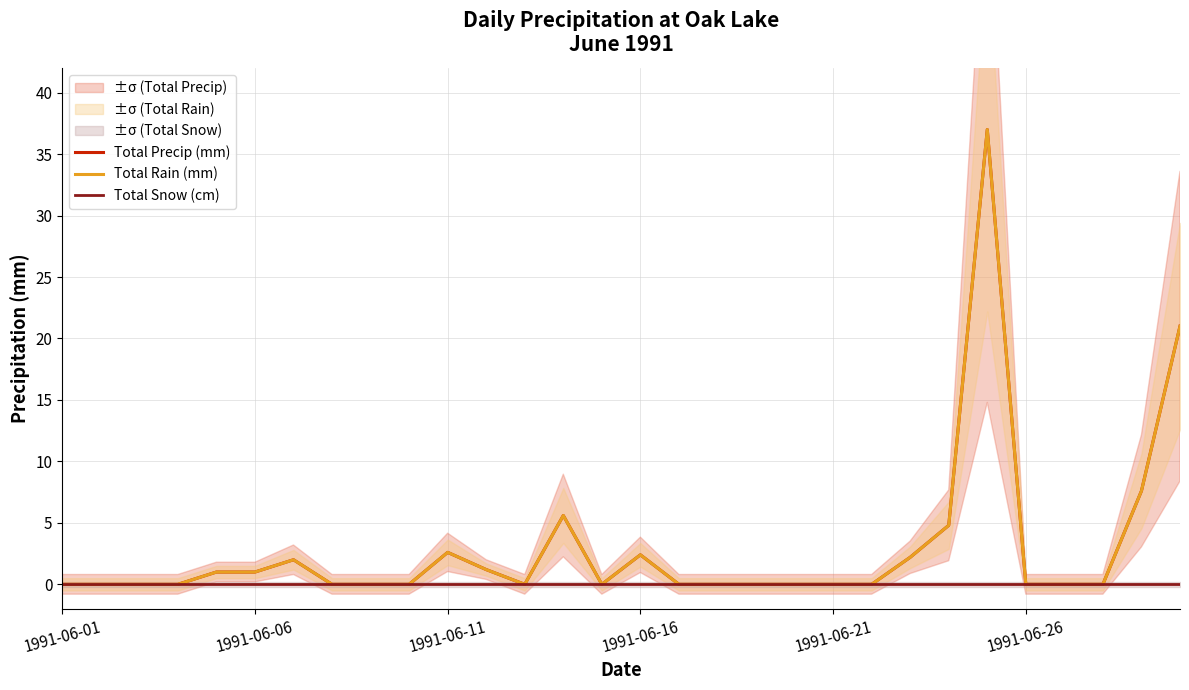

Which series has the largest total across all categories?

Total Precip (mm)